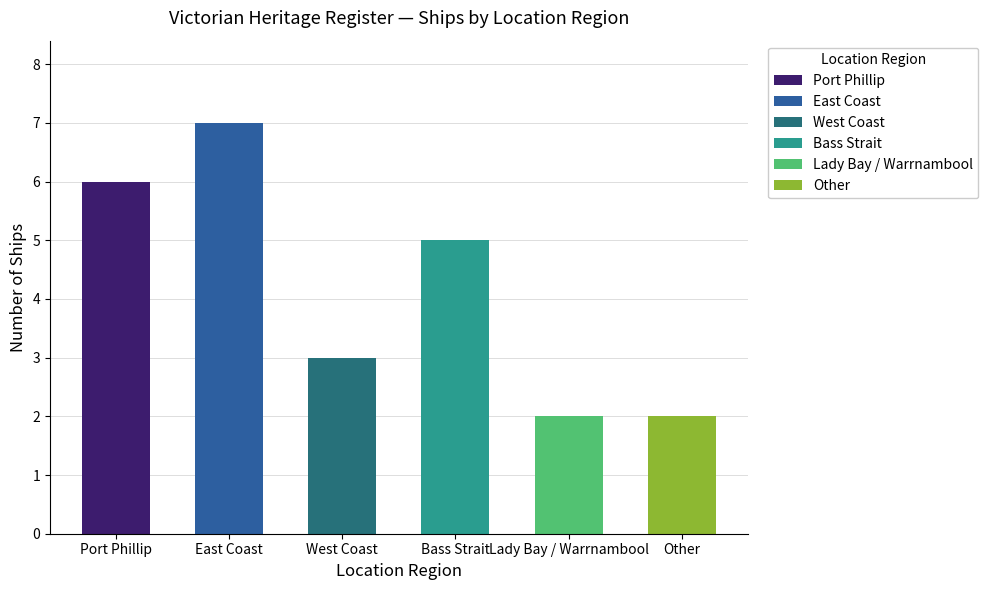

How many values are below 5?

3